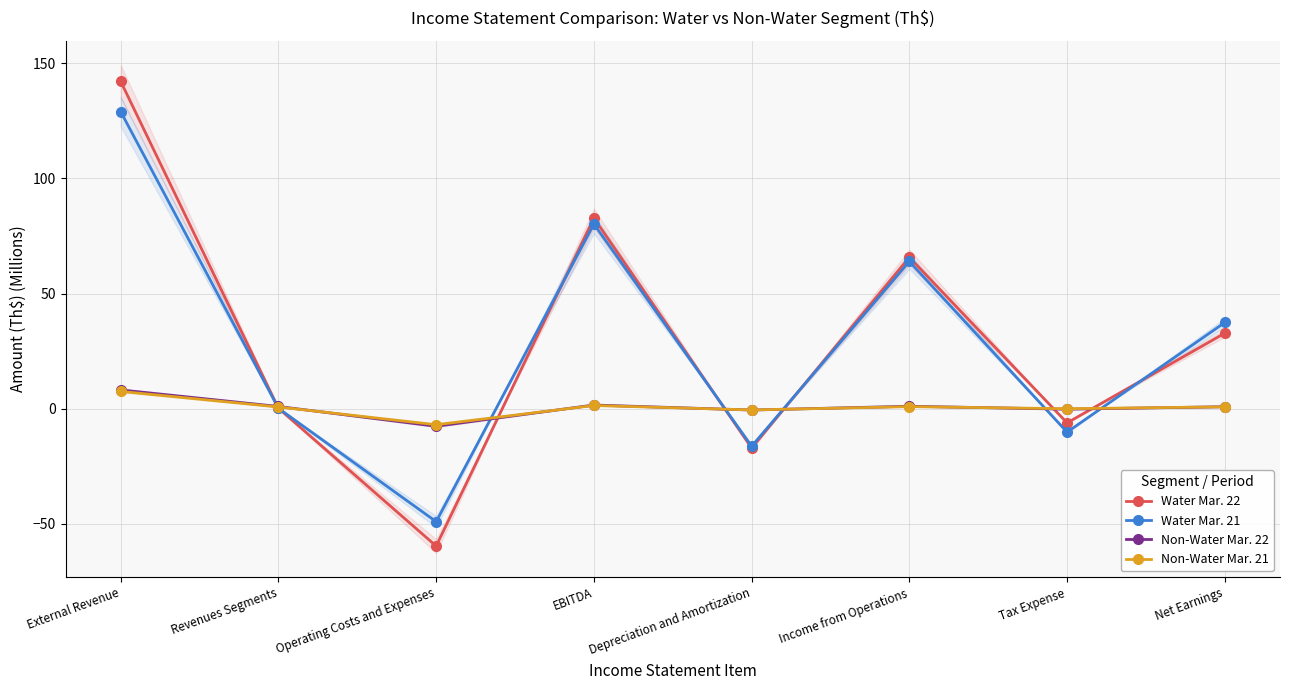

Count the number of categories in the chart.

8